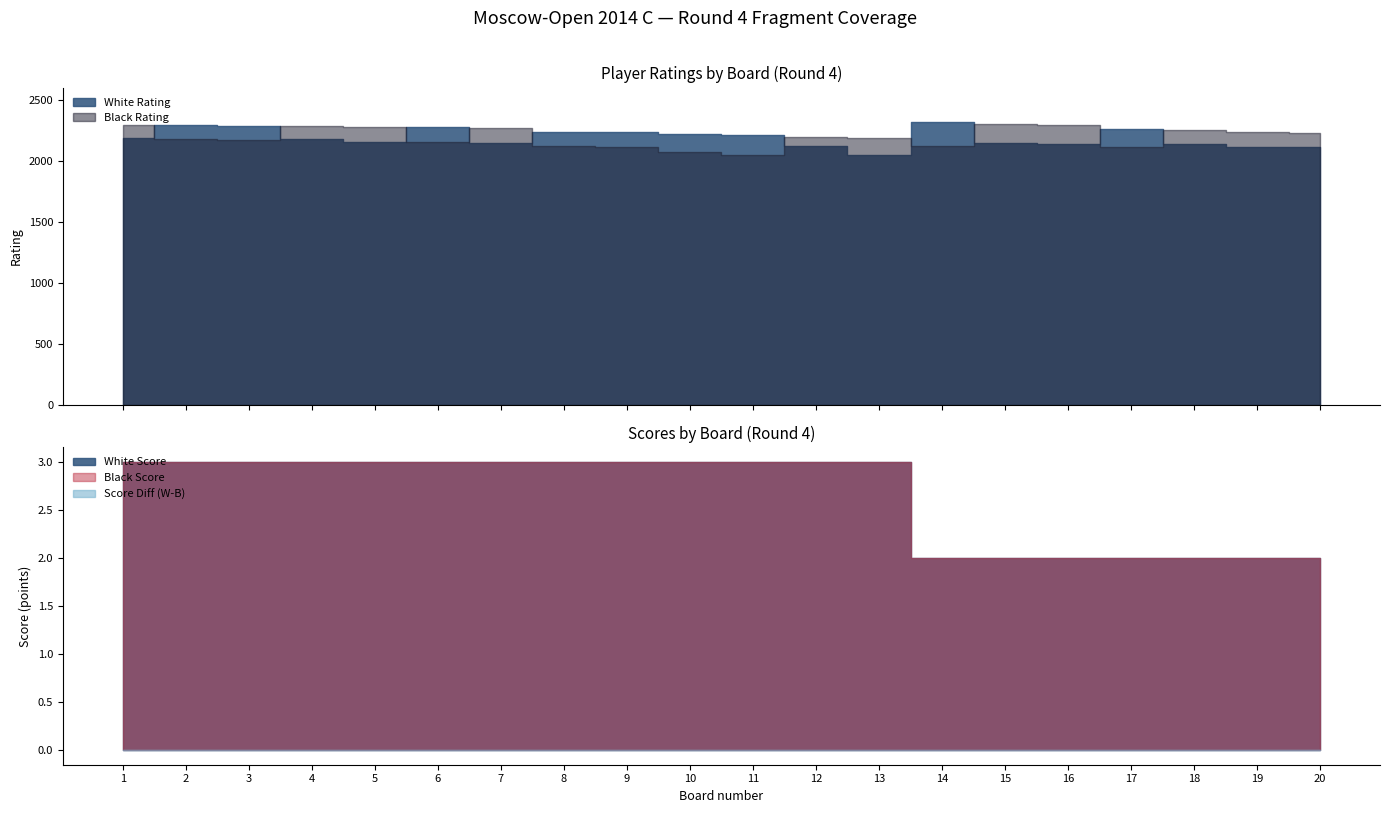

Which series has the largest range (max minus min)?

White Rating